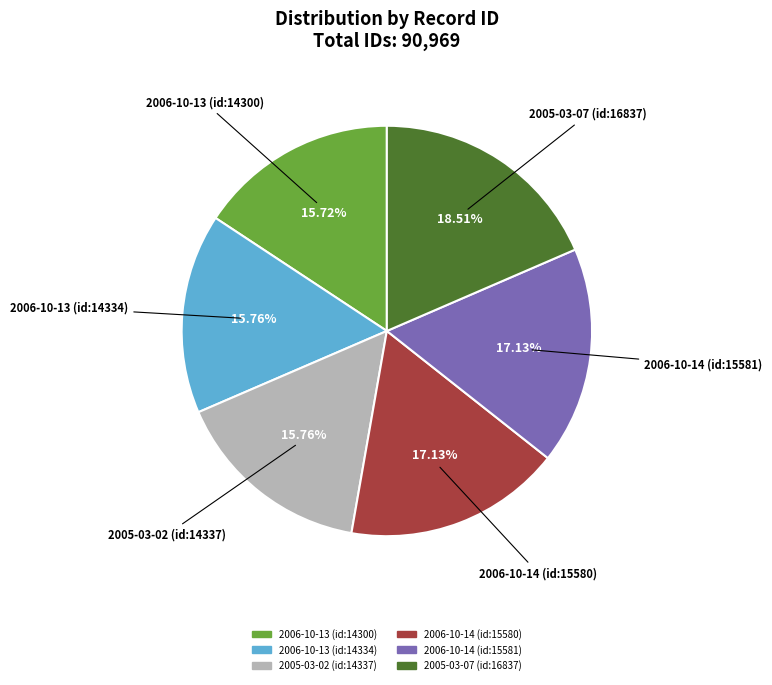

Between 2006-10-13 (id:14300) and 2006-10-14 (id:15581), which is larger?

2006-10-14 (id:15581)